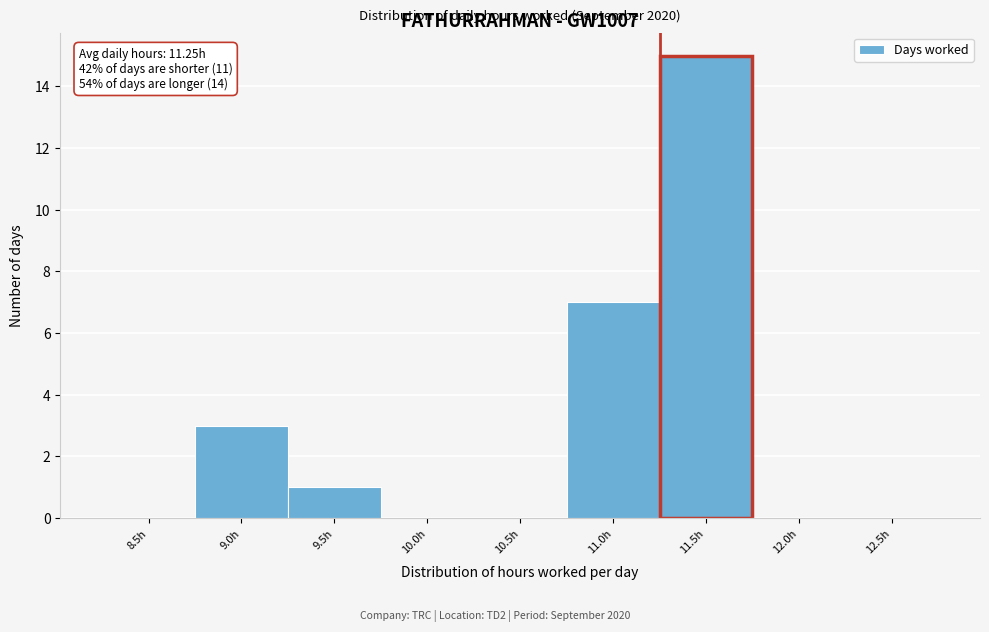

Reading left to right, extract all data points from this chart.

8.5h=0	9.0h=3	9.5h=1	10.0h=0	10.5h=0	11.0h=7	11.5h=15	12.0h=0	12.5h=0